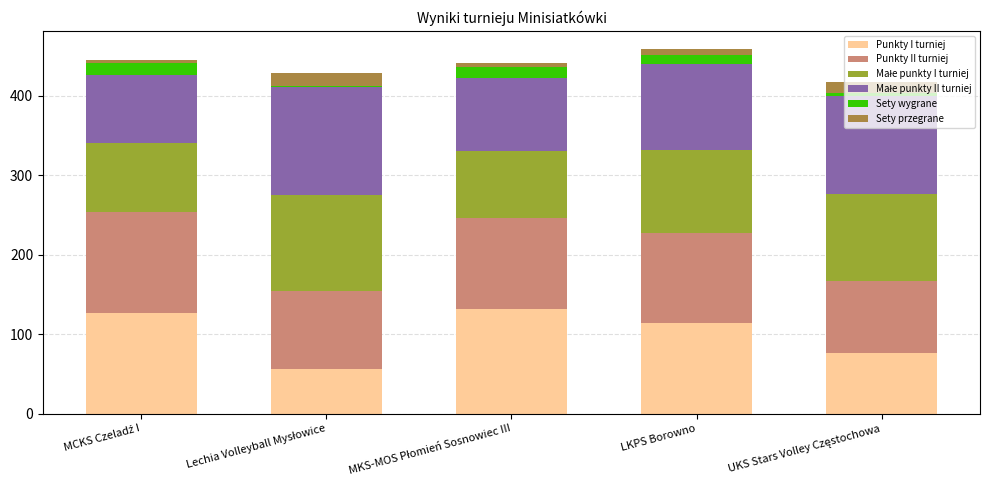

The value of Punkty I turniej at LKPS Borowno is 114. True or false?

True